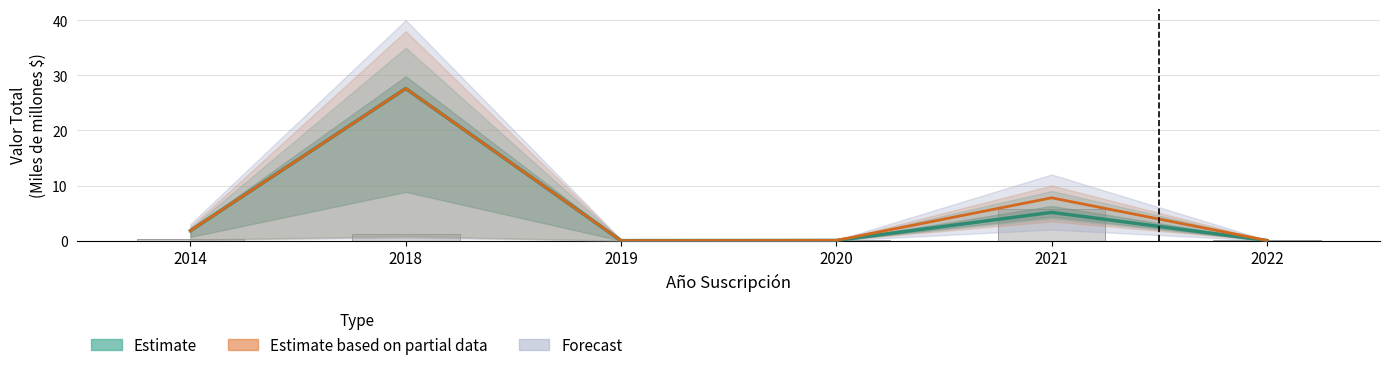

At which label is Estimate closest to 13?

2021